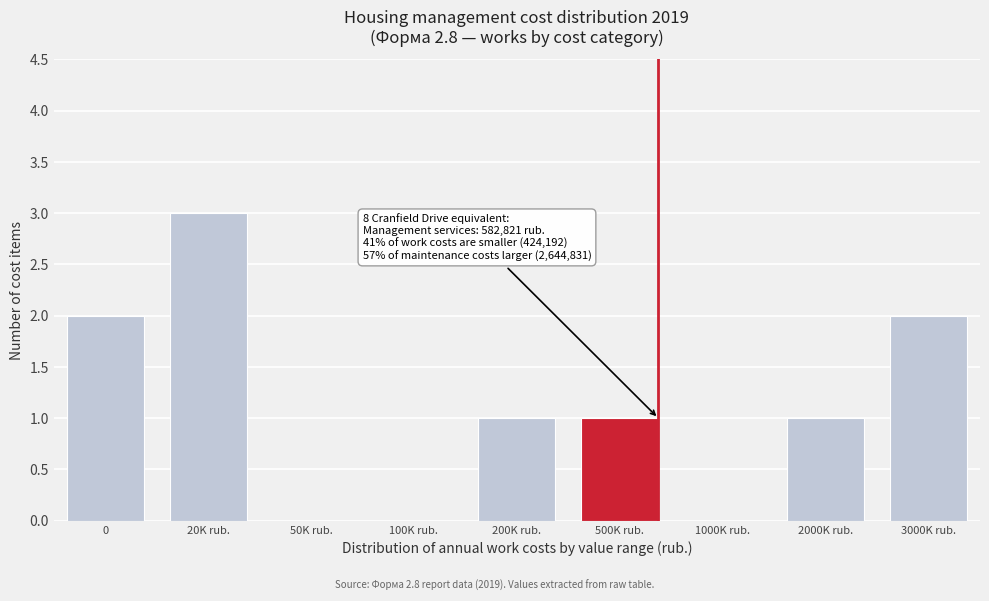

Reading left to right, extract all data points from this chart.

0=2	20K rub.=3	50K rub.=0	100K rub.=0	200K rub.=1	500K rub.=1	1000K rub.=0	2000K rub.=1	3000K rub.=2